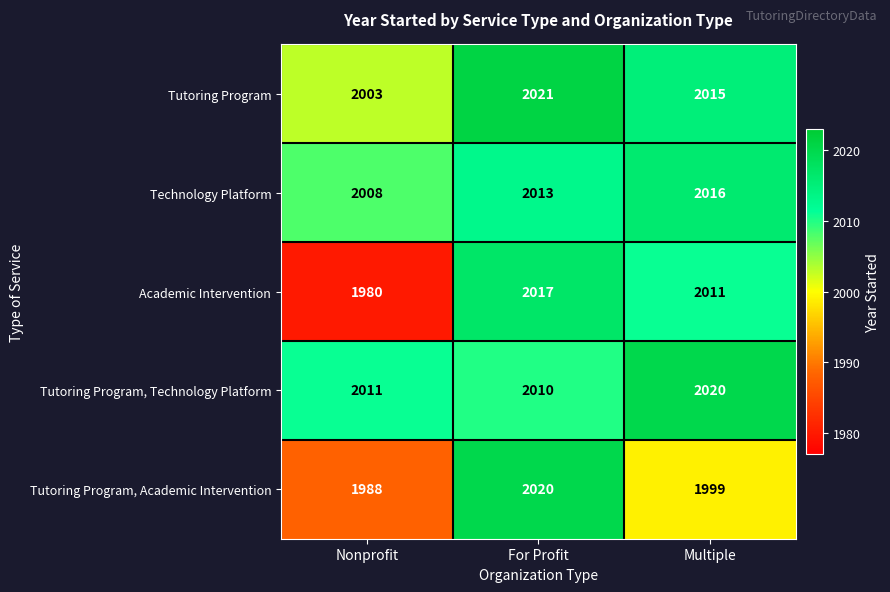

Which series has the largest total across all categories?

Tutoring Program, Technology Platform